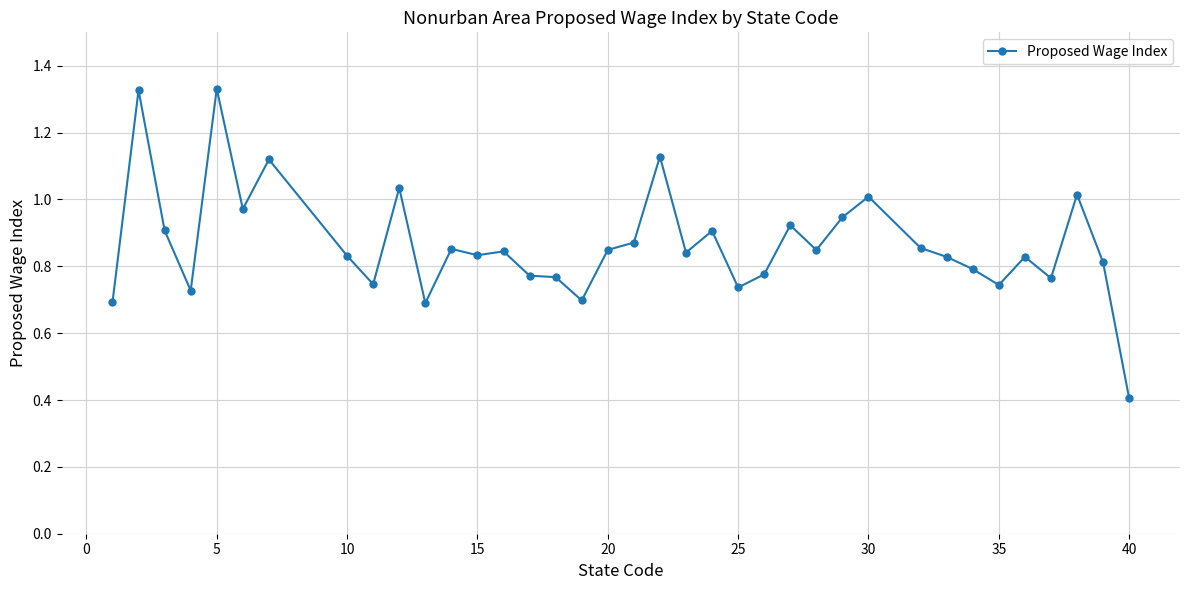

True or false: the data has more than 2 interior local peaks.

True